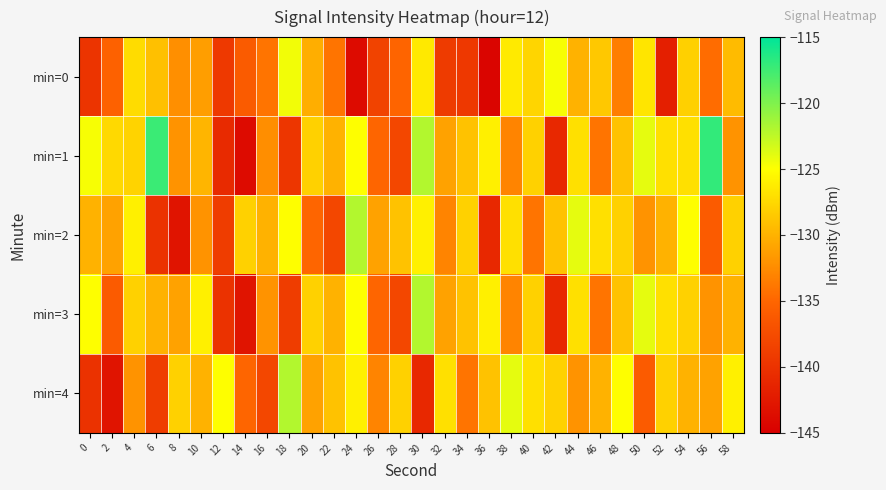

What is the total value across all series at 32?

-661.2